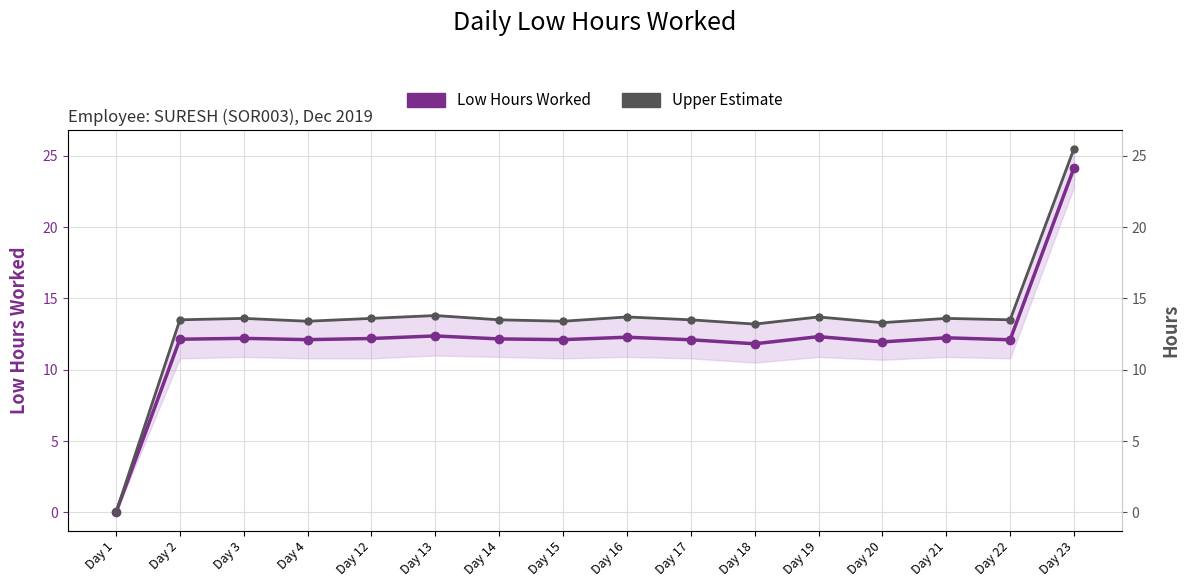

At which category does Low Hours Worked reach its first local valley?

Day 4